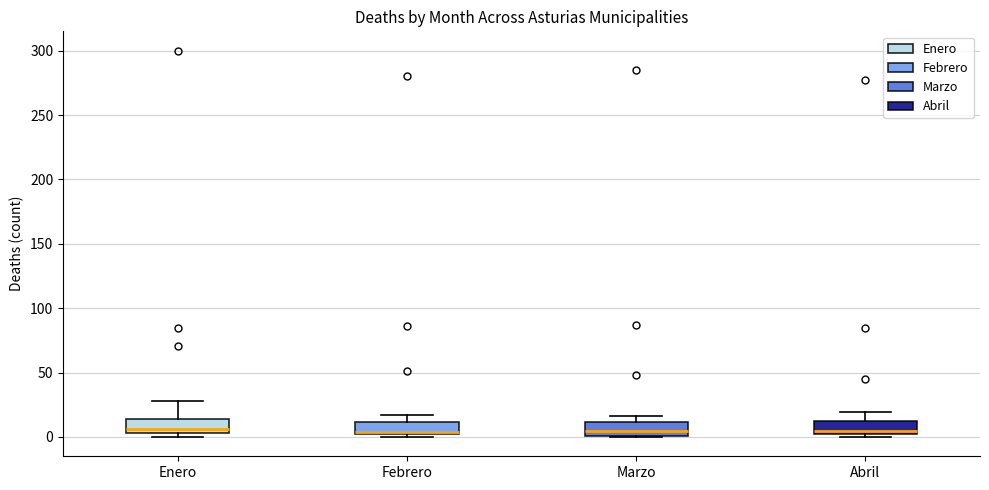

Reading left to right, read every box against the y-axis: the position of its median line, the range the box covers, and the ends of its whiskers. The values are not printed on the chart, so give them approximately, as read against the axis.

Enero: median 5 (just above the box's lower edge), box 5 to 15, whiskers 0 to 30
Febrero: median 5, box 0 to 10, whiskers 0 (just below the box's lower edge) to 15
Marzo: median 5, box 0 to 10, whiskers 0 to 15
Abril: median 5, box 0 to 15, whiskers 0 (just below the box's lower edge) to 20